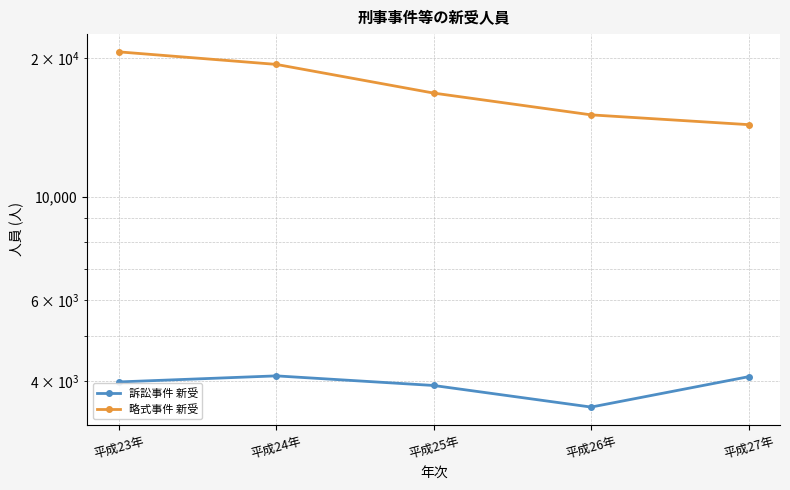

What is the greatest value displayed?

20606